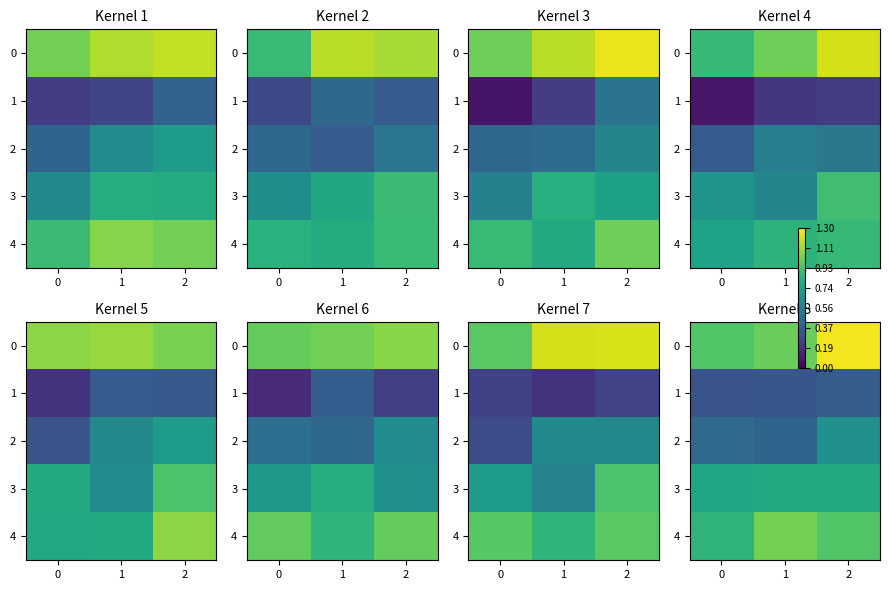

What is the difference between the maximum and minimum values in the 0 series?

0.3